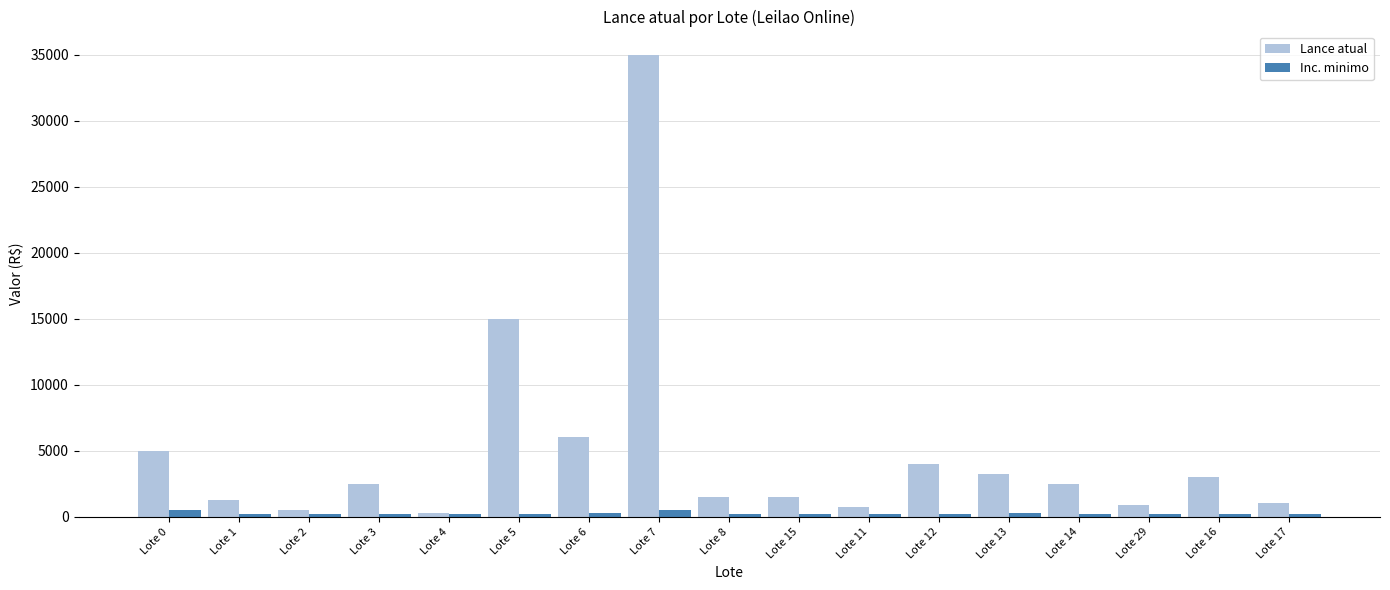

What is the difference between the Lance atual values at Lote 0 and Lote 15?

3500